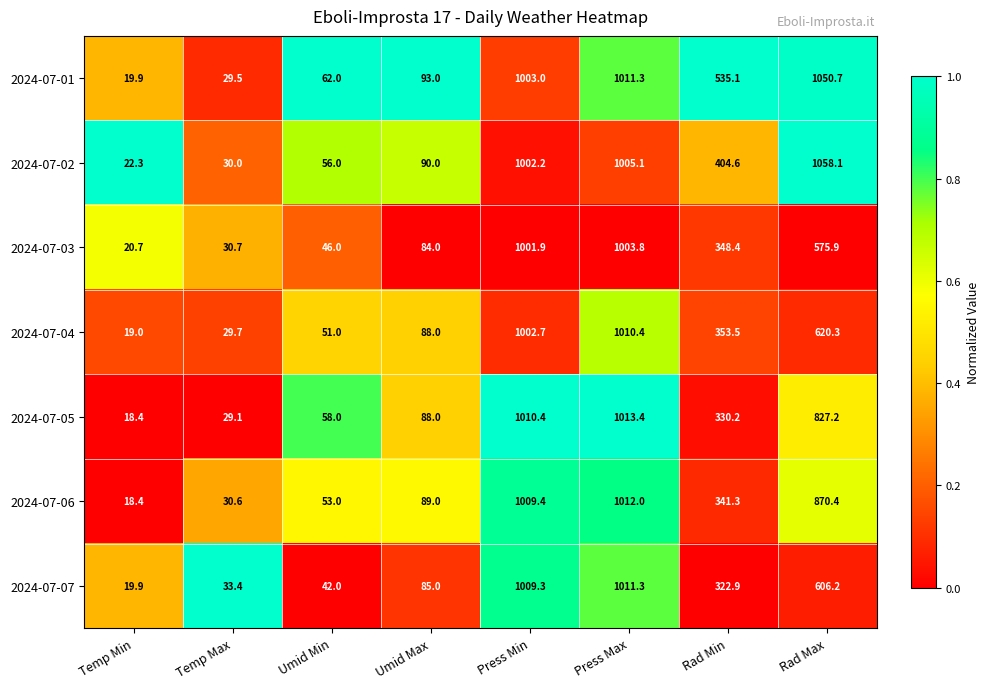

At which category is the sum across all series the highest?

Press Max